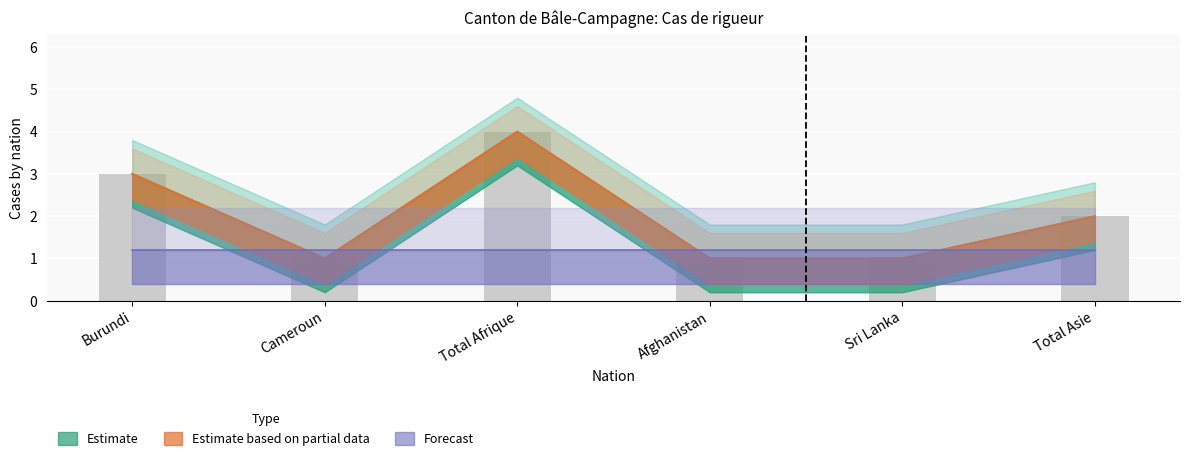

What is the average value of the Nombre total de demandes series?

2